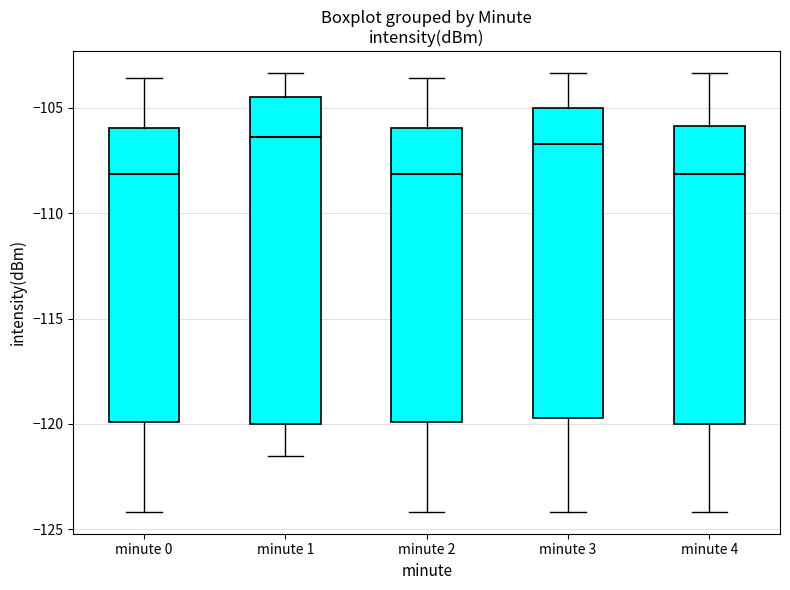

Reading left to right, read every box against the y-axis: the position of its median line, the range the box covers, and the ends of its whiskers. The values are not printed on the chart, so give them approximately, as read against the axis.

minute 0: median -108.0, box -120.0 to -106.0, whiskers -124.0 to -103.5
minute 1: median -106.5, box -120.0 to -104.5, whiskers -121.5 to -103.5
minute 2: median -108.0, box -120.0 to -106.0, whiskers -124.0 to -103.5
minute 3: median -106.5, box -119.5 to -105.0, whiskers -124.0 to -103.5
minute 4: median -108.0, box -120.0 to -106.0, whiskers -124.0 to -103.5